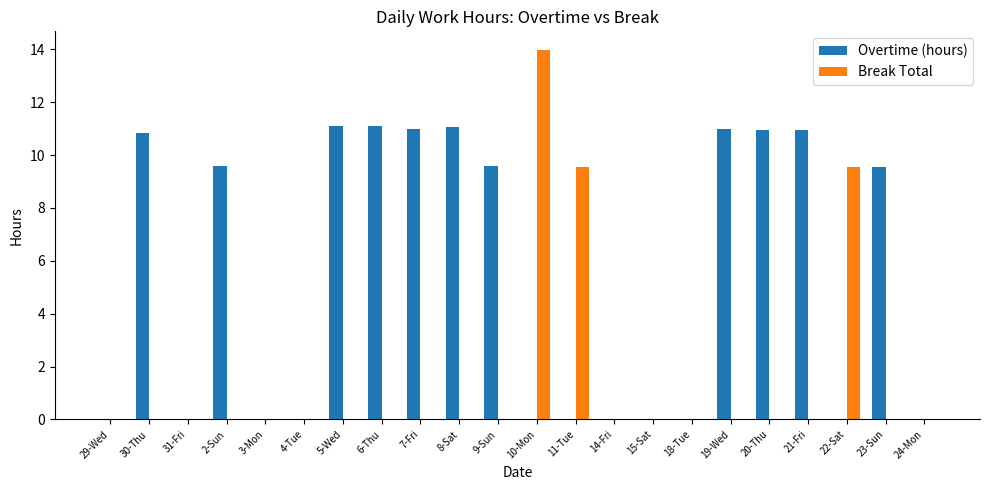

Is the value of Break Total at 7-Fri greater than the value of Overtime (hours) at 19-Wed?

No